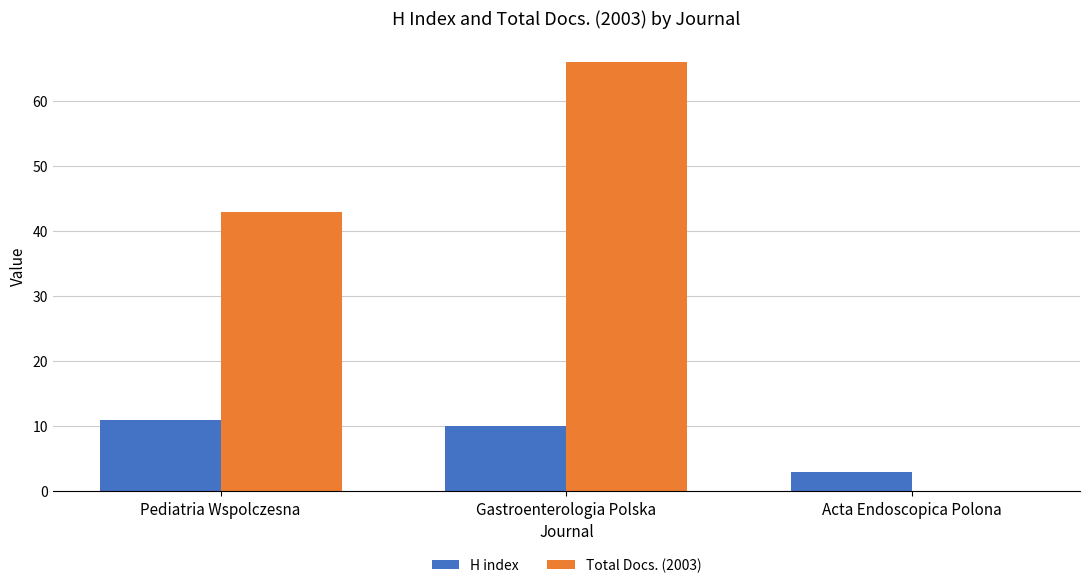

The value of H index at Gastroenterologia Polska is 5. True or false?

False